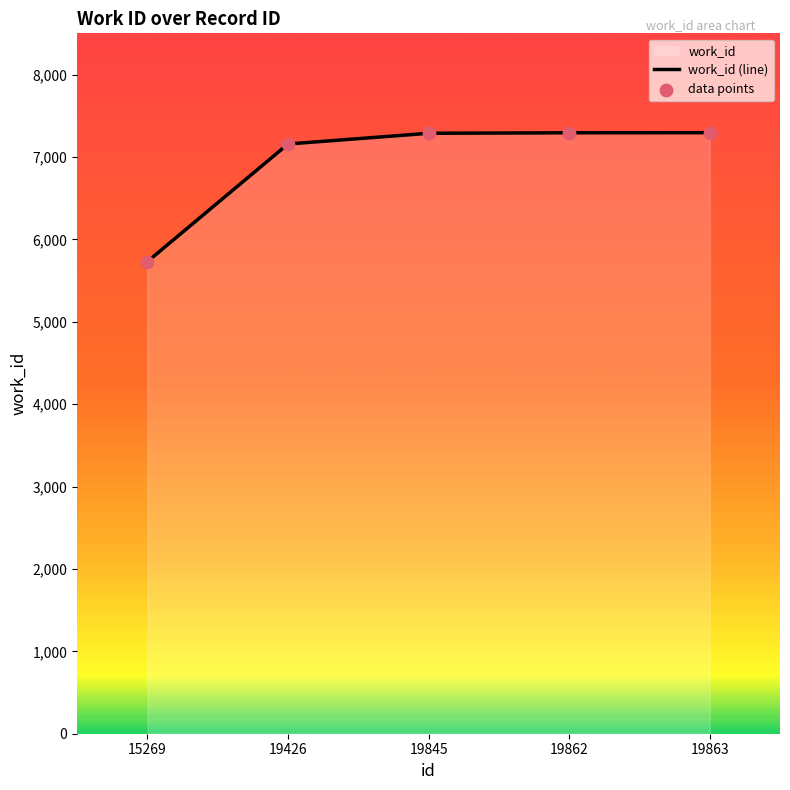

Approximately how many times larger is the value at 19845 compared to 19862?

1.0